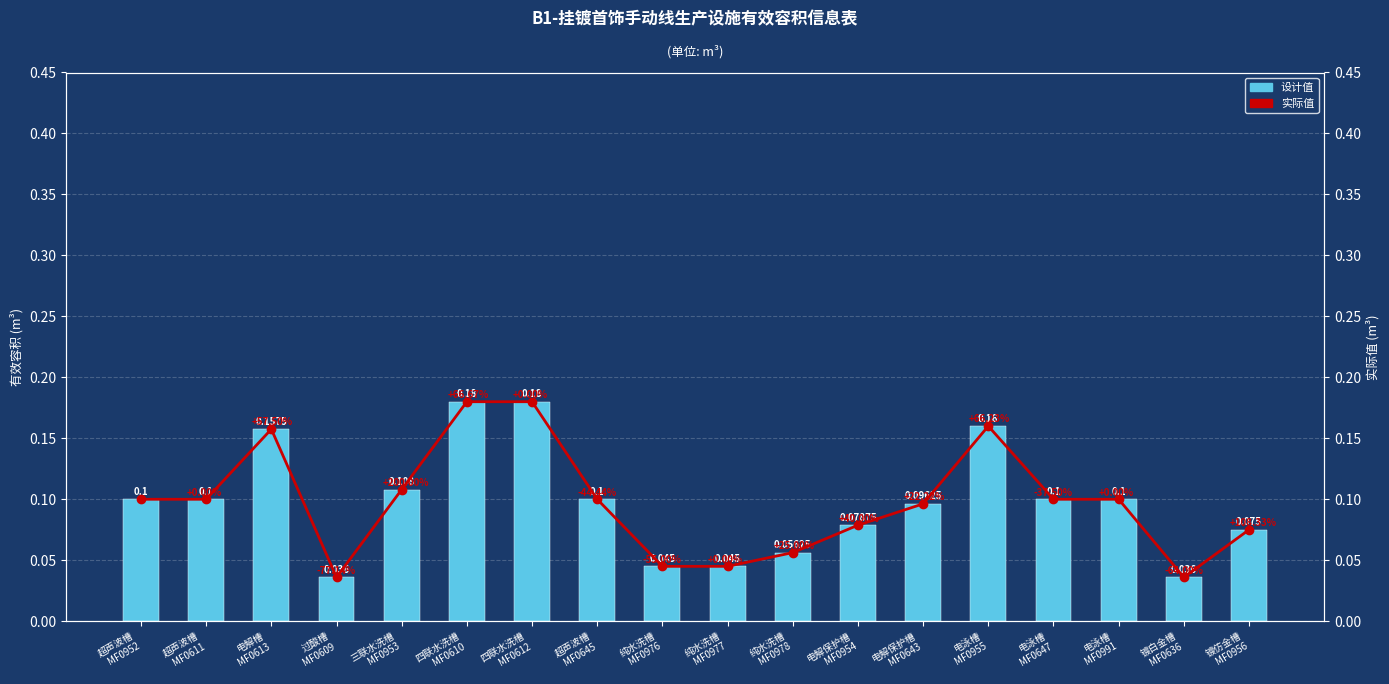

What is the highest value of the 设计值 series?

0.2